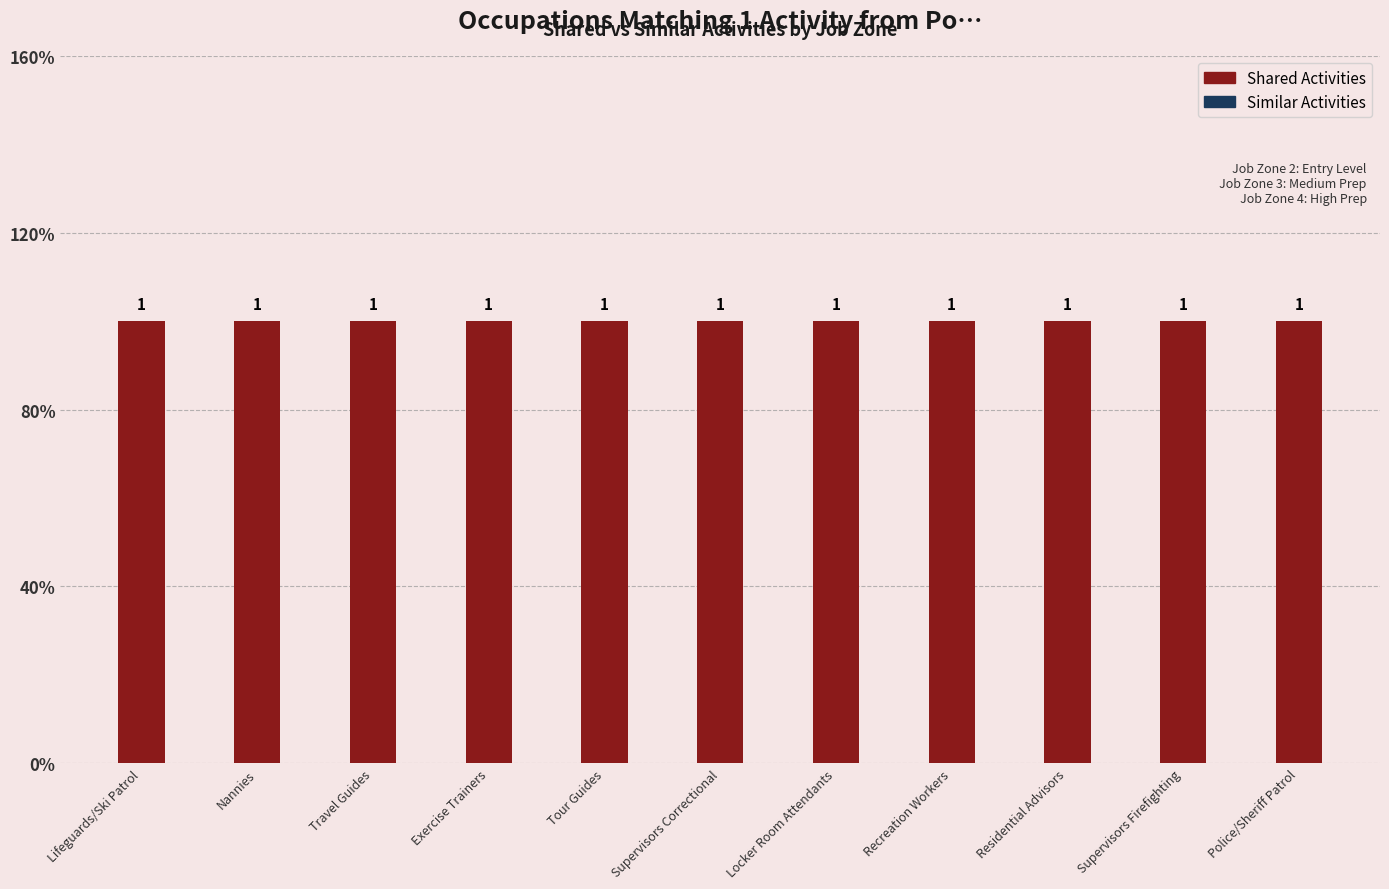

Which label corresponds to the largest value in the chart?

Lifeguards/Ski Patrol